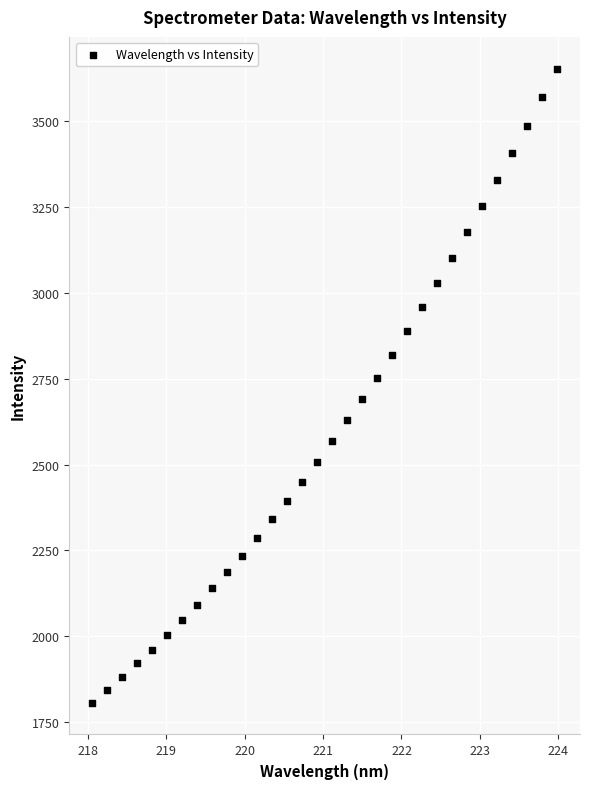

What is the range of X values (max minus min)?

5.9